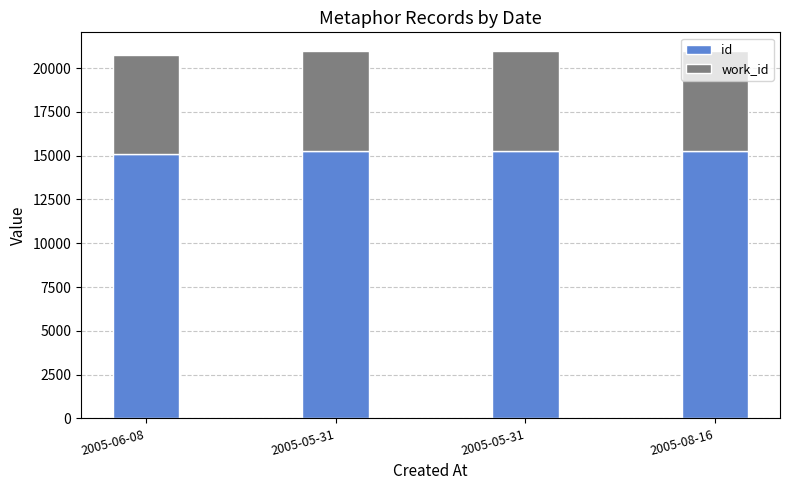

How many series are shown in this chart?

2